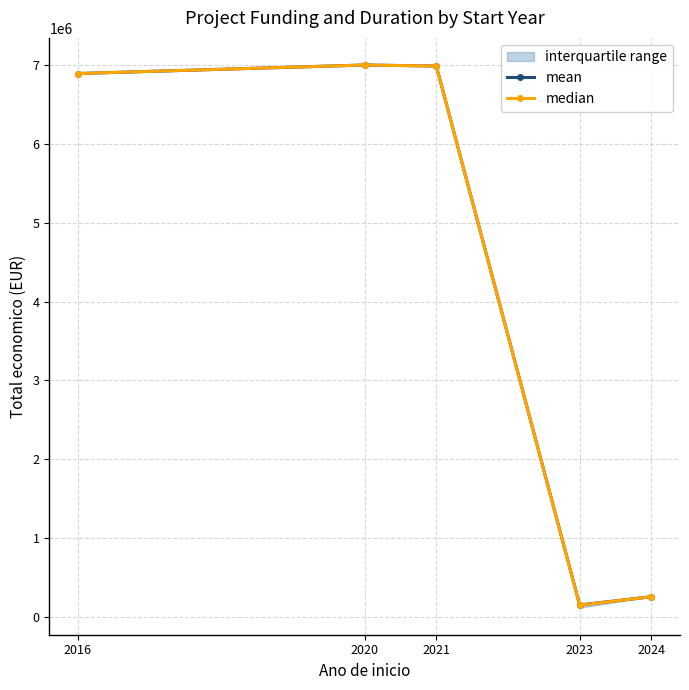

What is the difference between the median values at 2024 and 2021?

6728508.0